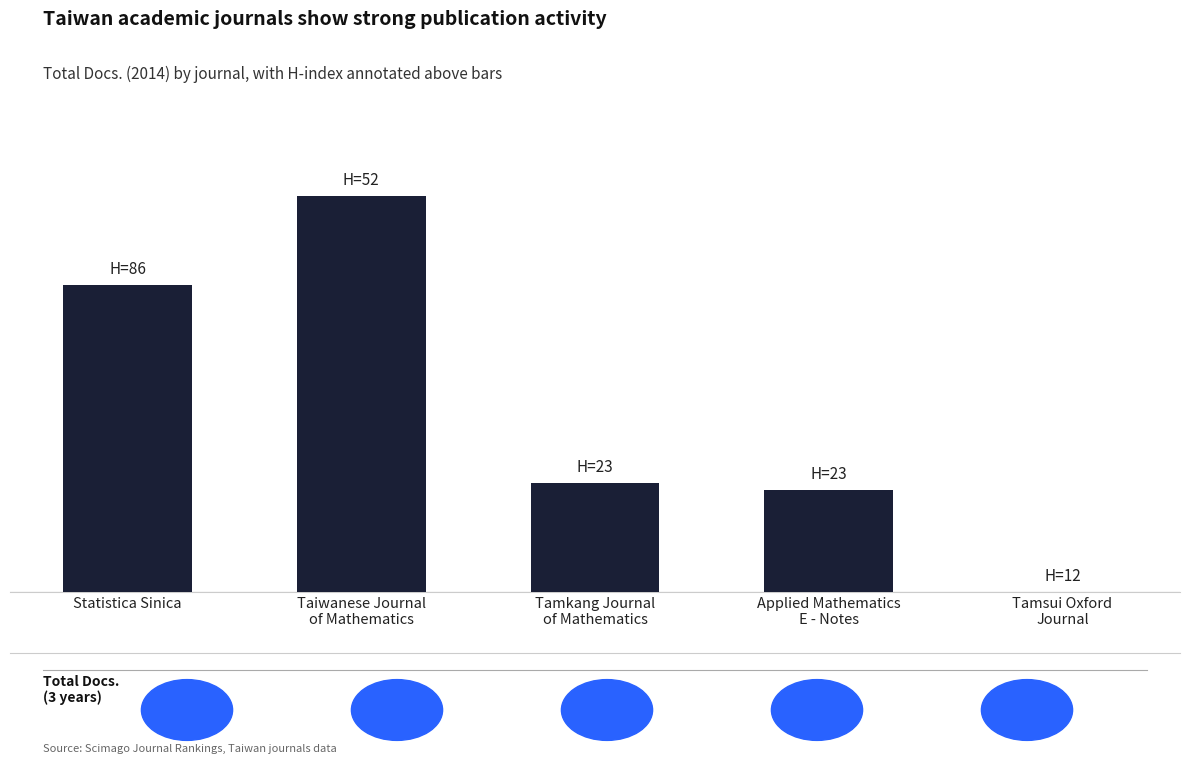

The chart shows a value of 0 at Tamsui Oxford
Journal. True or false?

True